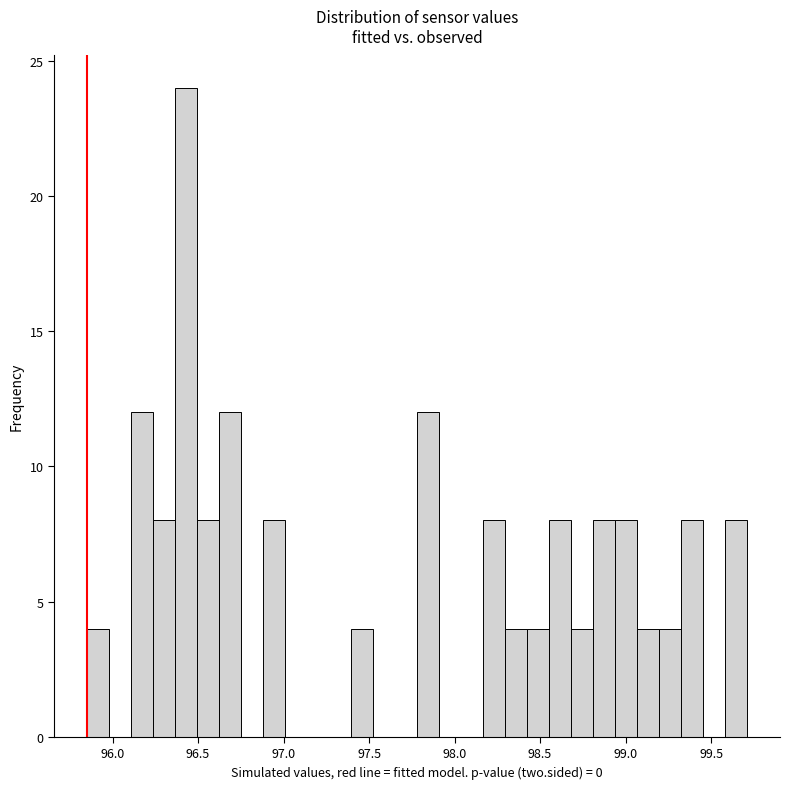

Around what value on the x-axis is the tallest bar? Give the approximate position of its centre, as read against the axis.

96.45